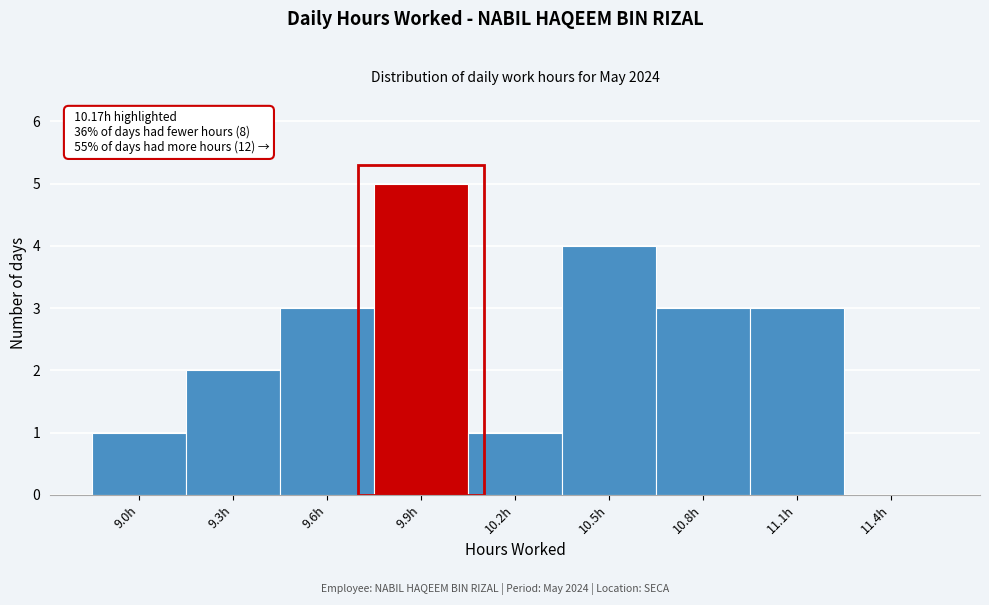

Reading left to right, what are all the values shown in this chart?

9.0h=1	9.3h=2	9.6h=3	9.9h=5	10.2h=1	10.5h=4	10.8h=3	11.1h=3	11.4h=0